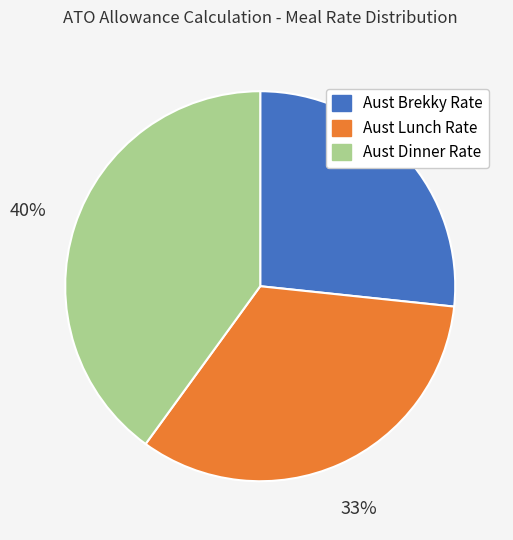

Which category has the biggest portion of the pie?

Aust Dinner Rate